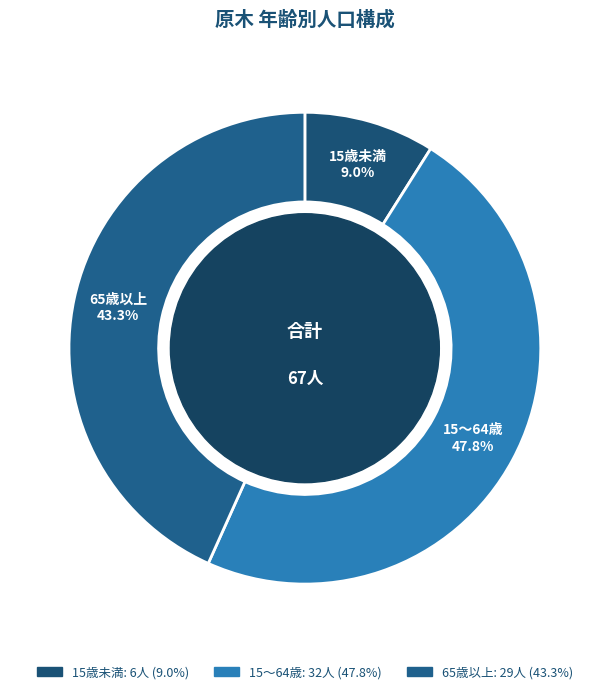

What percentage do 15歳未満 and 65歳以上 together represent?

52.2%